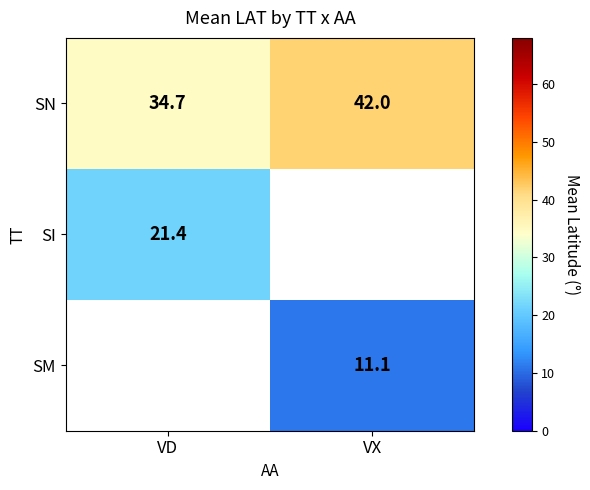

How many series are shown in this chart?

3